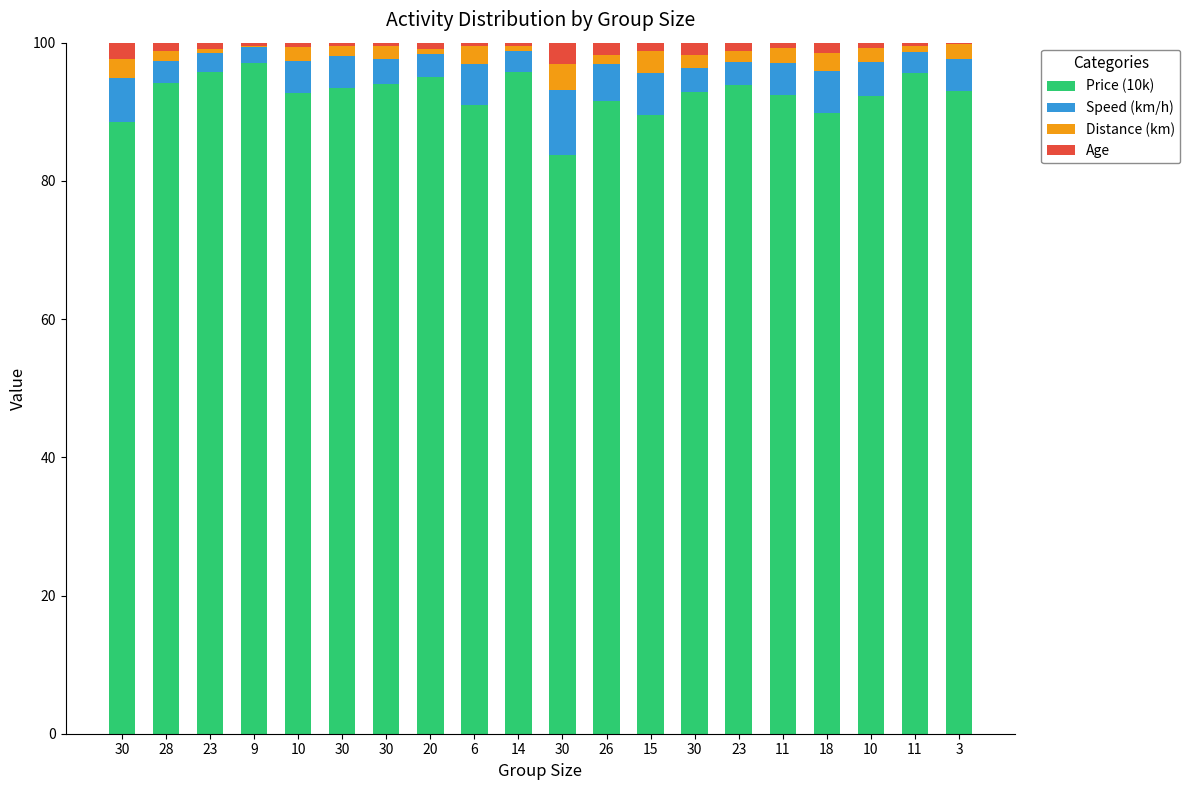

What are all the series names shown in the legend?

Price (10k), Speed (km/h), Distance (km), Age